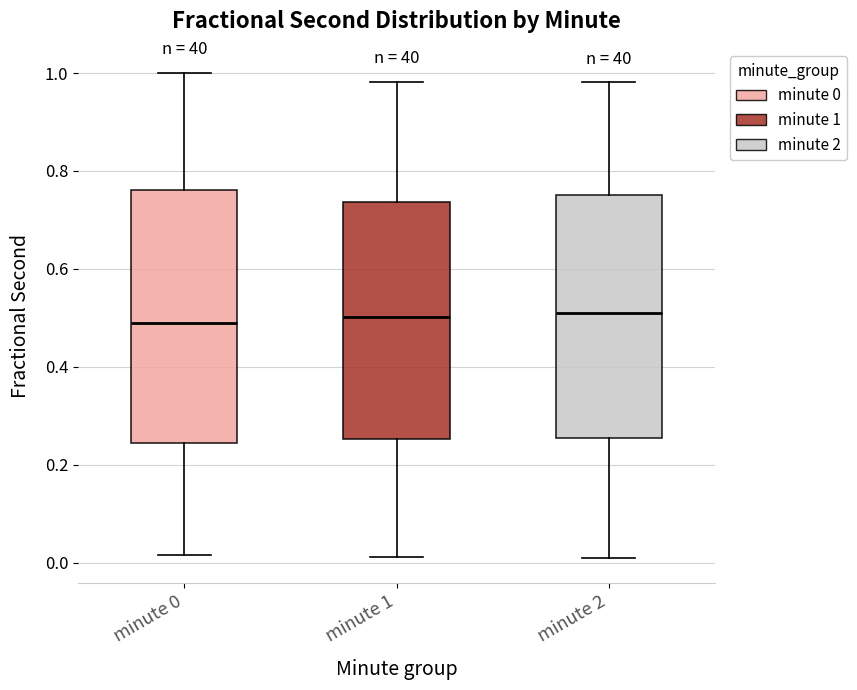

Where does the median line of the box for minute 0 sit on the y-axis? The values are not printed on the chart, so give them approximately, as read against the axis.

0.48